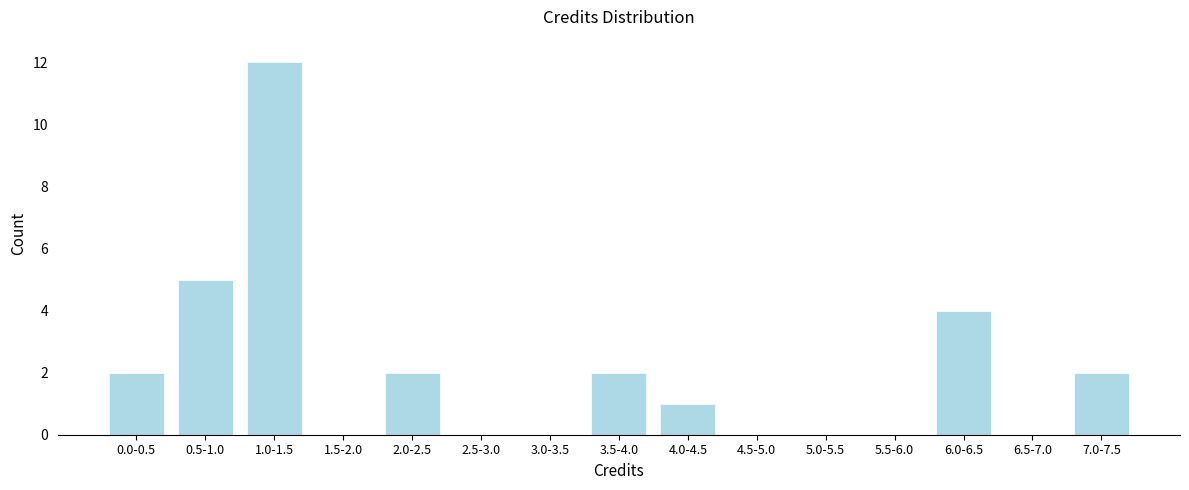

Reading left to right, list all the values displayed in this chart.

0.0-0.5=2	0.5-1.0=5	1.0-1.5=12	1.5-2.0=0	2.0-2.5=2	2.5-3.0=0	3.0-3.5=0	3.5-4.0=2	4.0-4.5=1	4.5-5.0=0	5.0-5.5=0	5.5-6.0=0	6.0-6.5=4	6.5-7.0=0	7.0-7.5=2